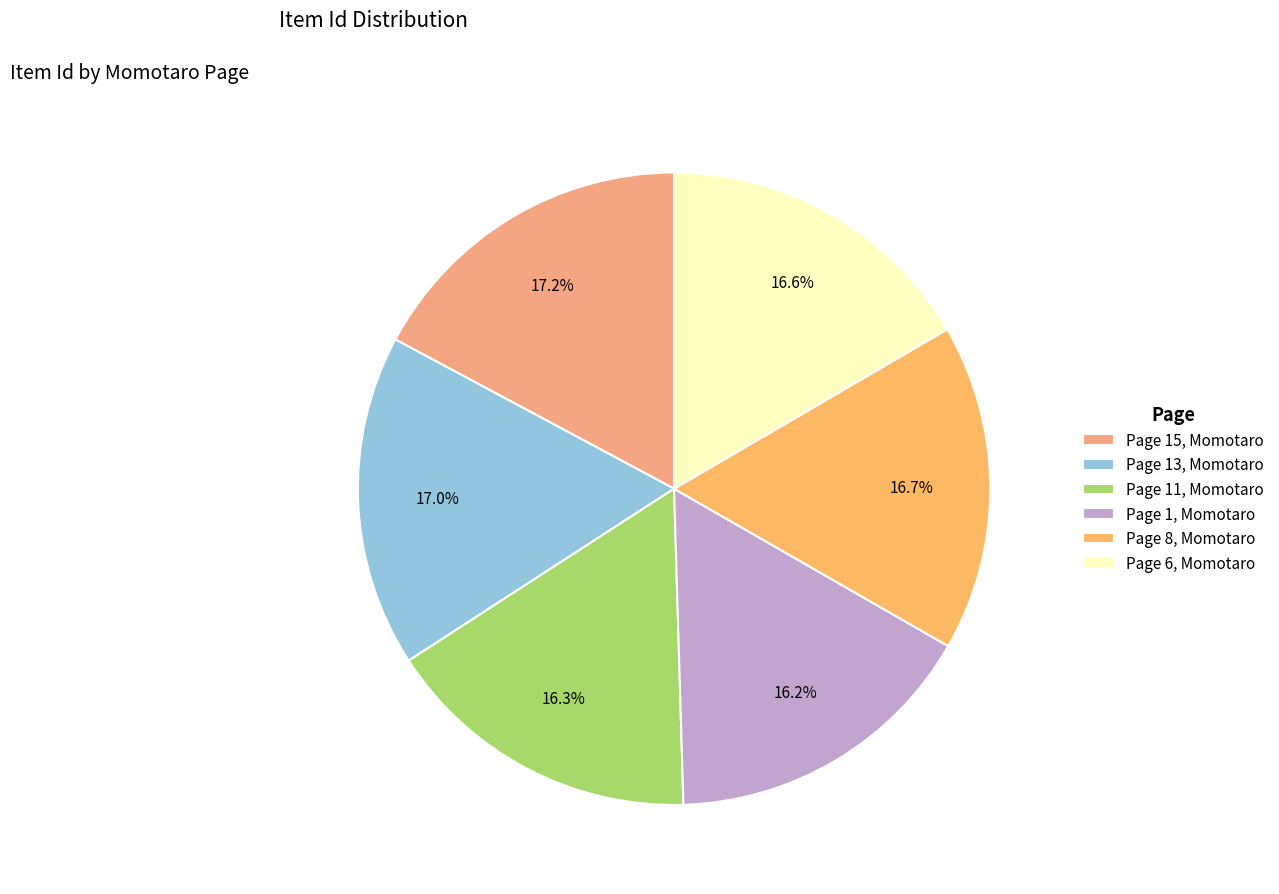

Is it true that Page 13, Momotaro is 17% of the pie?

True